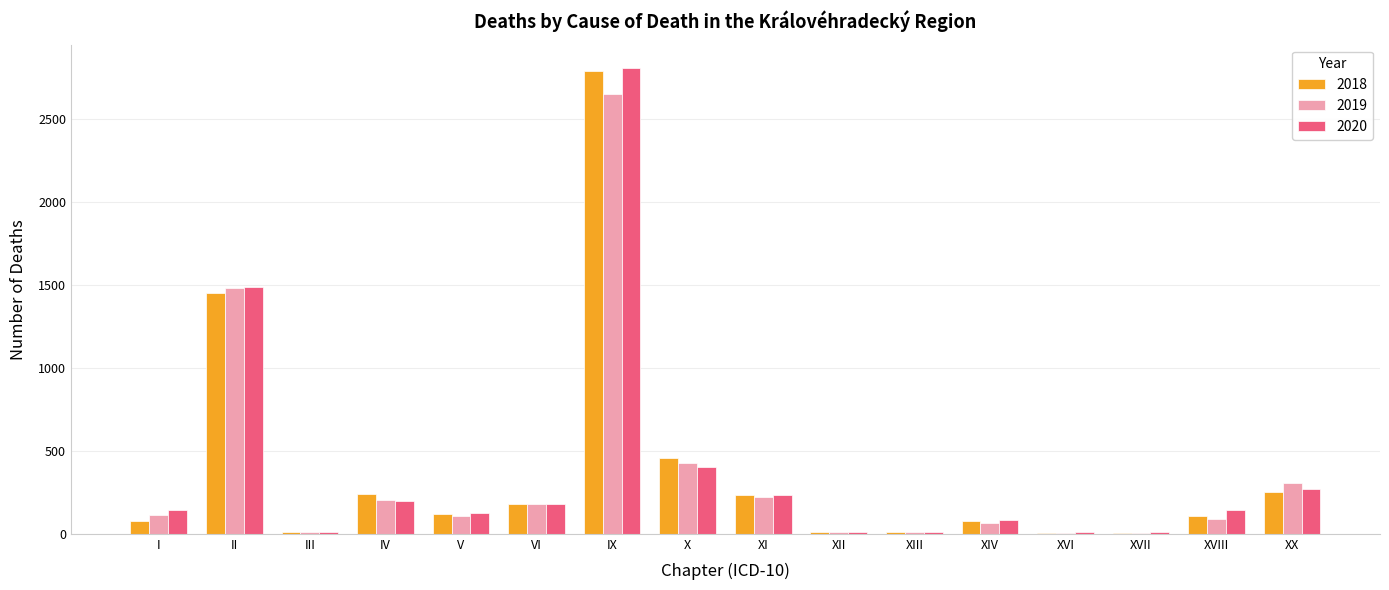

Are the bars grouped side by side (vs. stacked)?

Yes